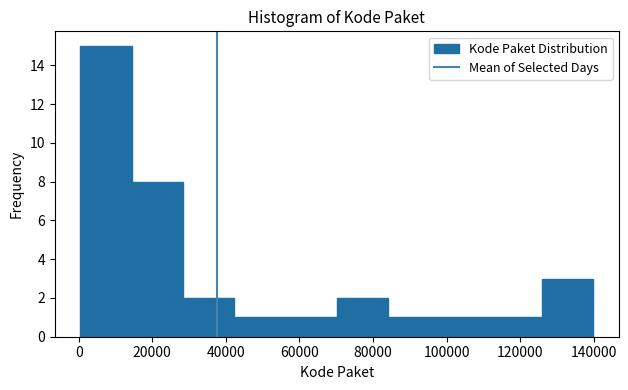

How tall is the bar that spans 0 to 14000 on the x-axis? Neither the bar edges nor the heights are printed on the chart, so give them approximately, as read against the axes.

15